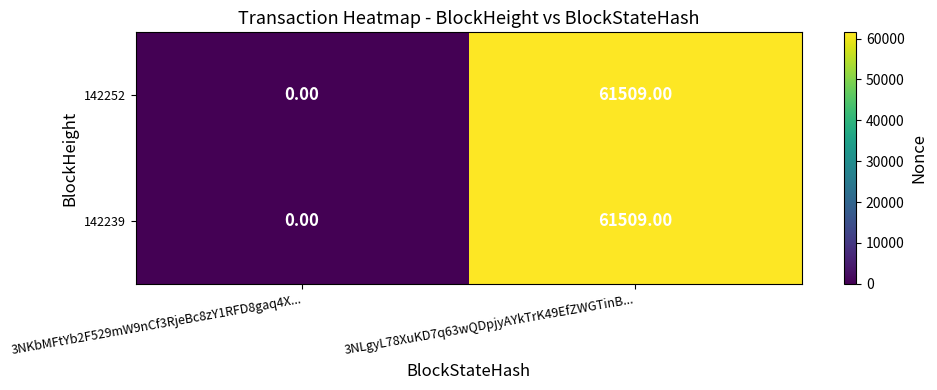

At which category is the sum across all series the highest?

3NLgyL78XuKD7q63wQDpjyAYkTrK49EfZWGTinB...